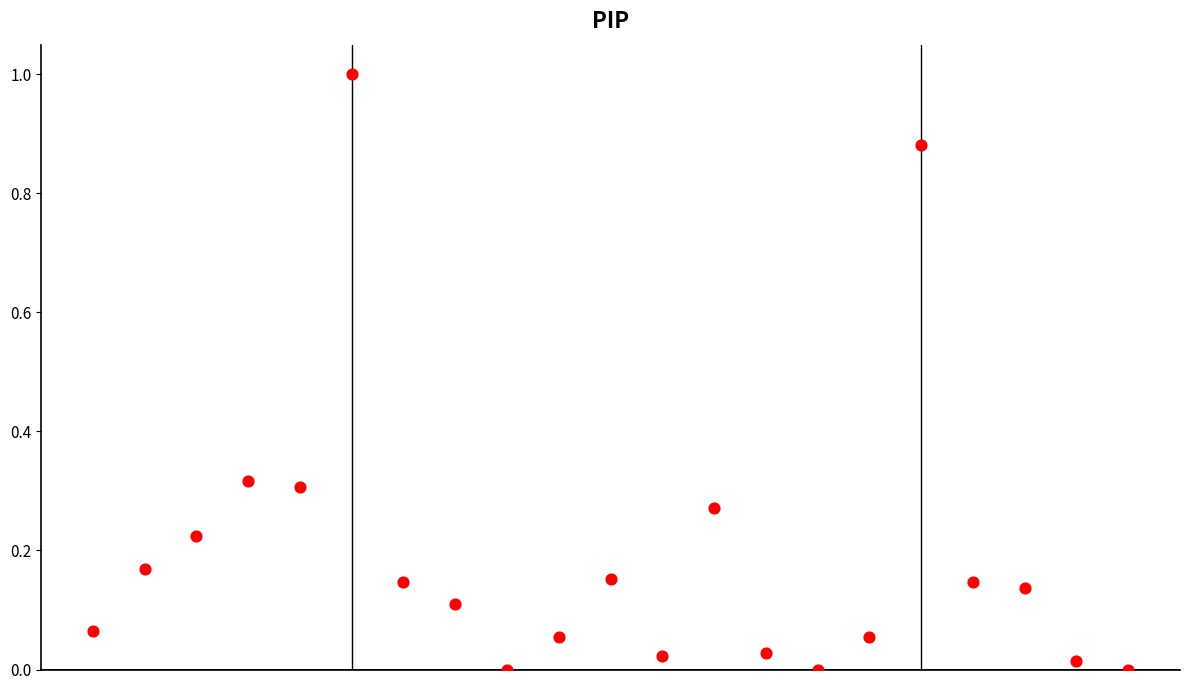

What is the range of Y values (max minus min)?

1.0